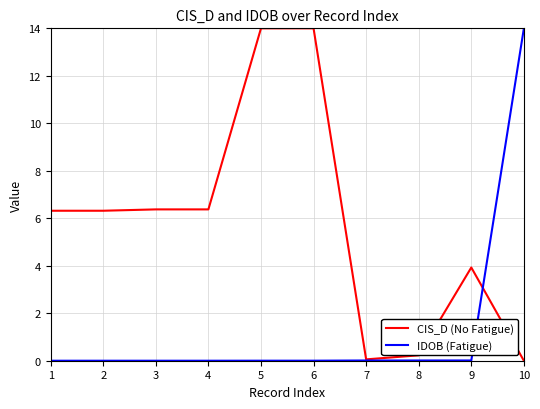

Is the value of CIS_D (No Fatigue) at 3 greater than the value of IDOB (Fatigue) at 6?

Yes